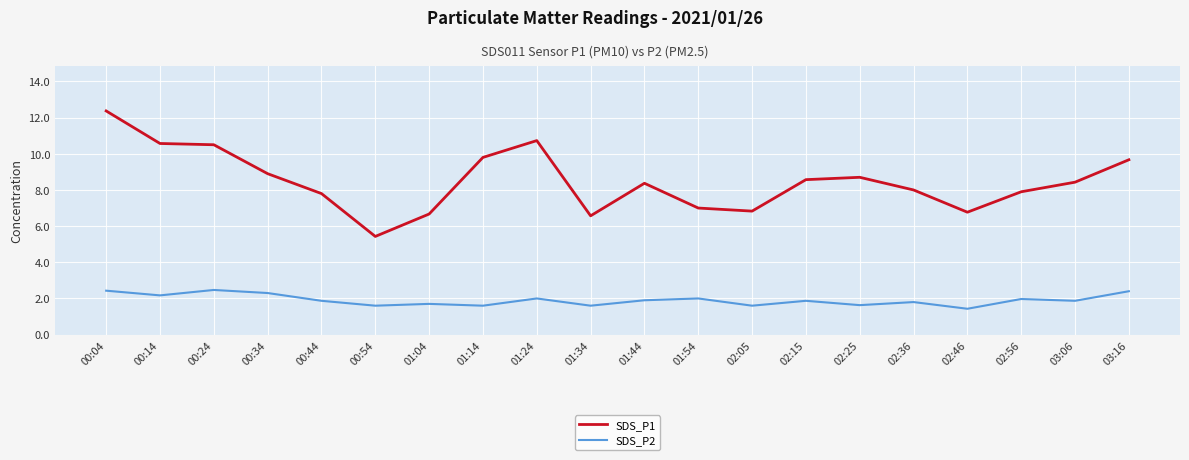

How many series are shown in this chart?

2